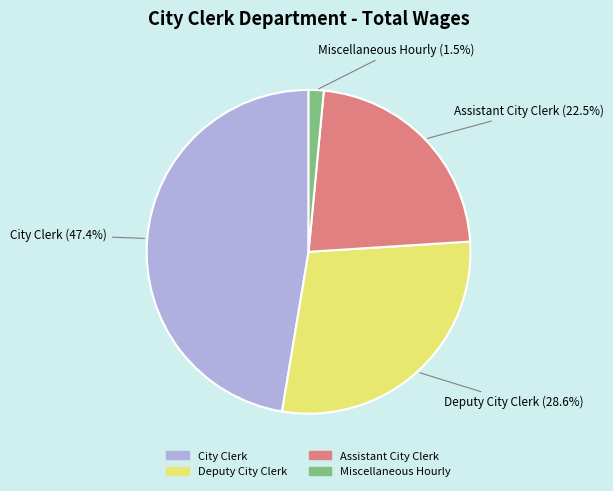

Which slice is the smallest?

Miscellaneous Hourly